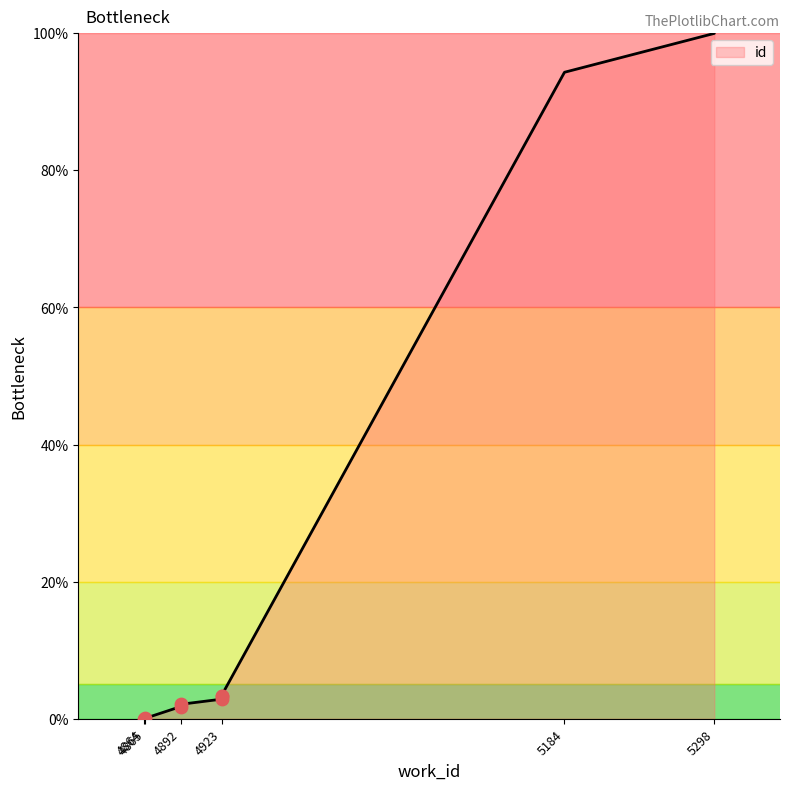

Approximately how many times larger is the value at 5298 compared to 4892?

47.5